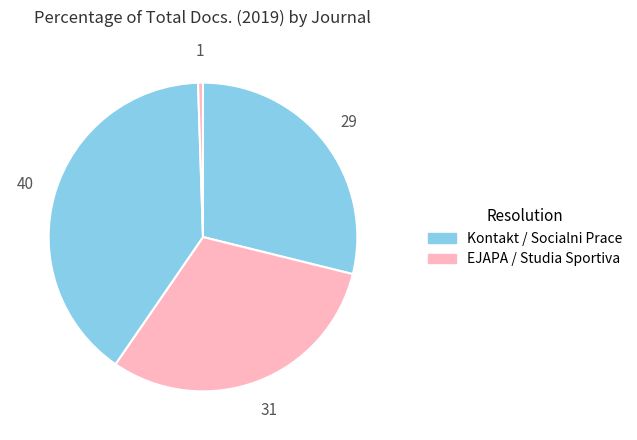

How many segments does this pie chart have?

4